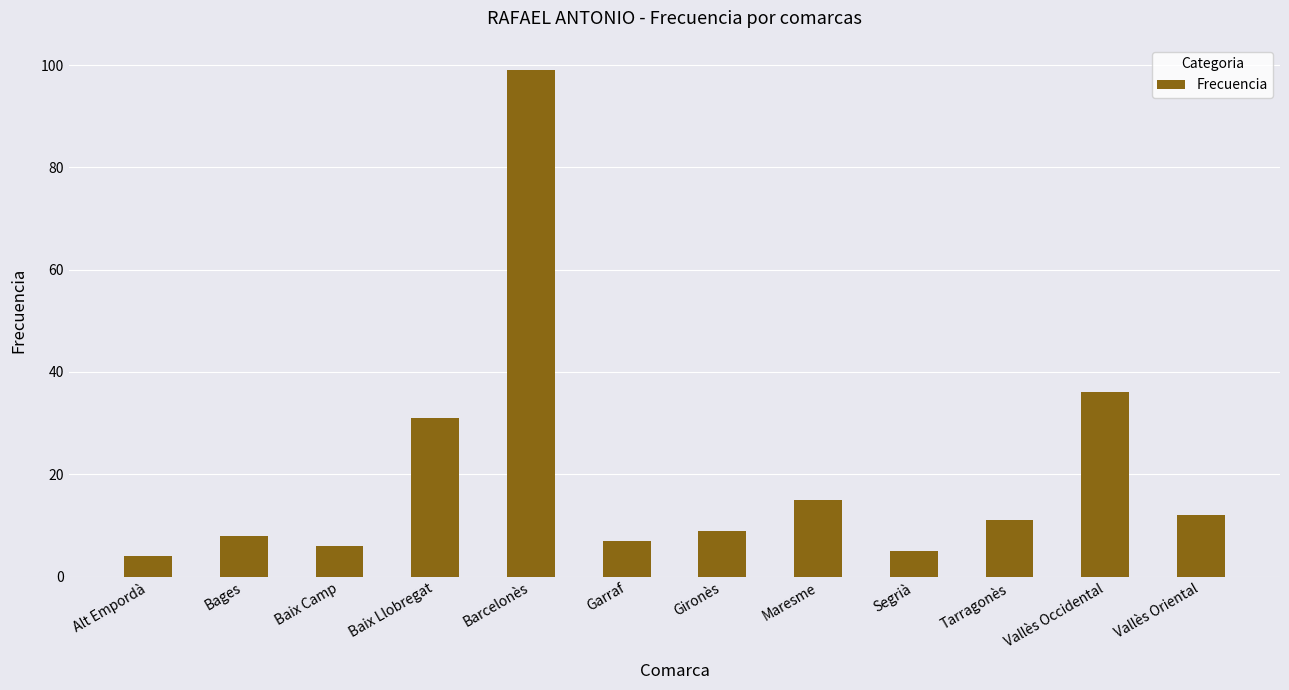

Reading right to left, extract all data points from this chart.

Vallès Oriental=12	Vallès Occidental=36	Tarragonès=11	Segrià=5	Maresme=15	Gironès=9	Garraf=7	Barcelonès=99	Baix Llobregat=31	Baix Camp=6	Bages=8	Alt Empordà=4